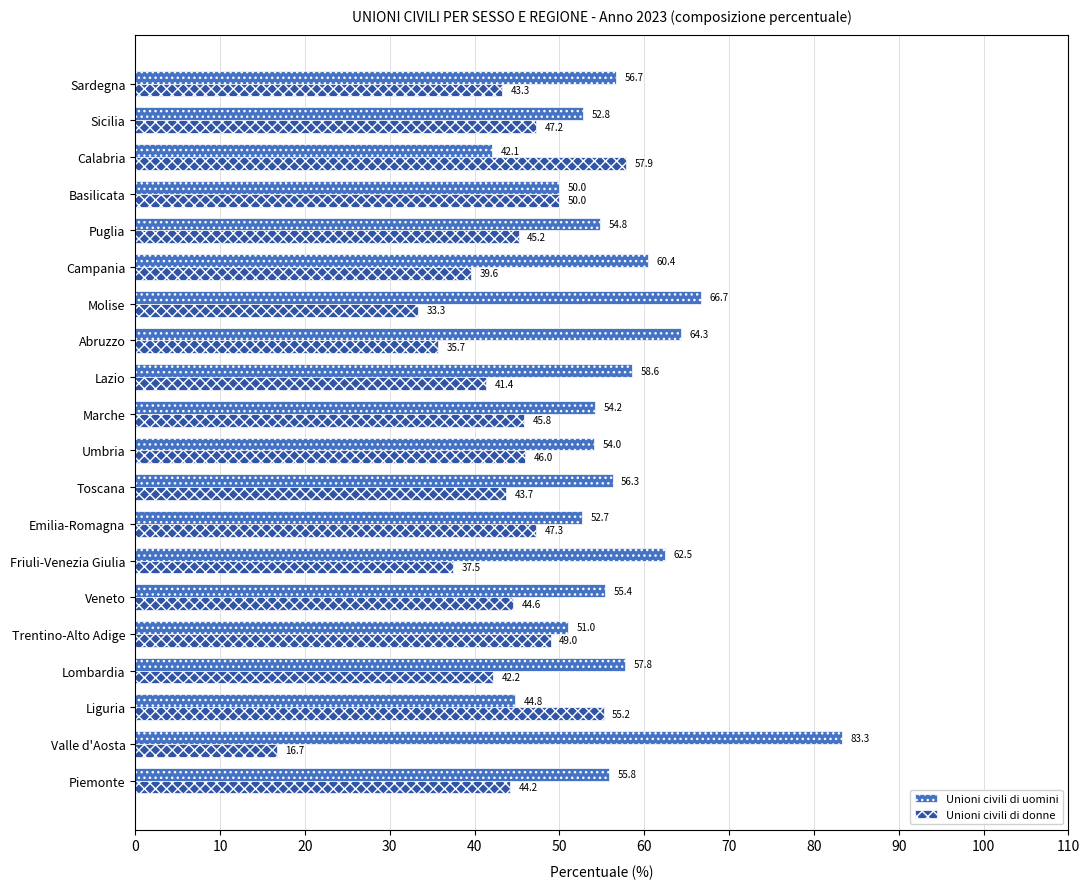

The value of Unioni civili di uomini at Sicilia is 52.8. True or false?

True